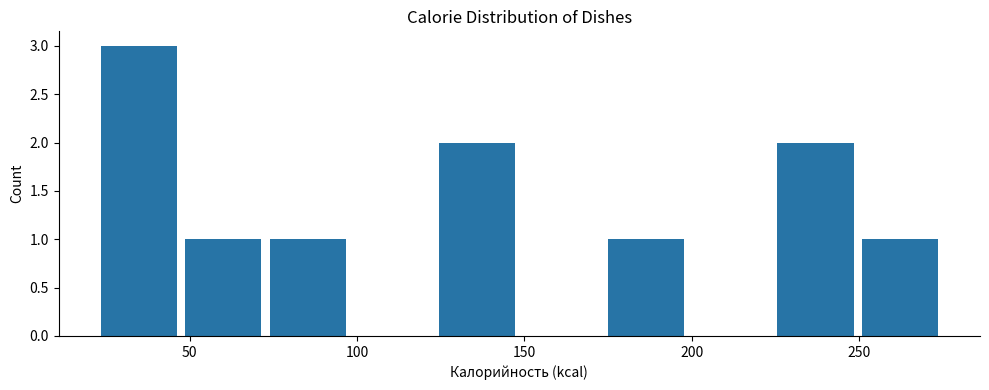

Reading left to right, list every bar in this chart as the range it spans on the x-axis followed by its height. Neither the bar edges nor the heights are printed on the chart, so give them approximately, as read against the axes.

20 to 45: 3
45 to 75: 1
75 to 100: 1
100 to 125: 0
125 to 150: 2
150 to 175: 0
175 to 200: 1
200 to 225: 0
225 to 250: 2
250 to 275: 1